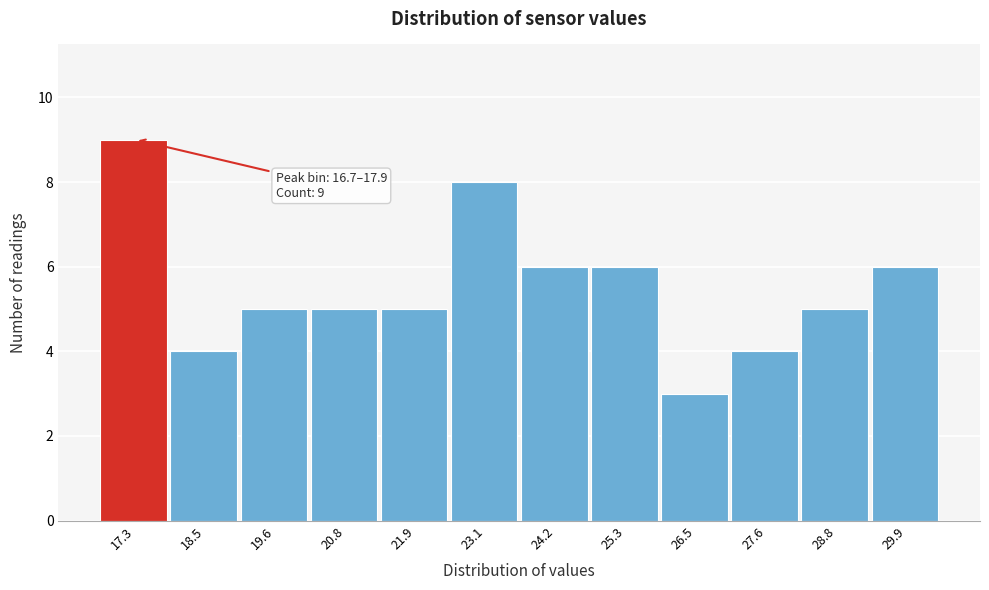

Which range on the x-axis has the tallest bar?

16.8 to 17.8